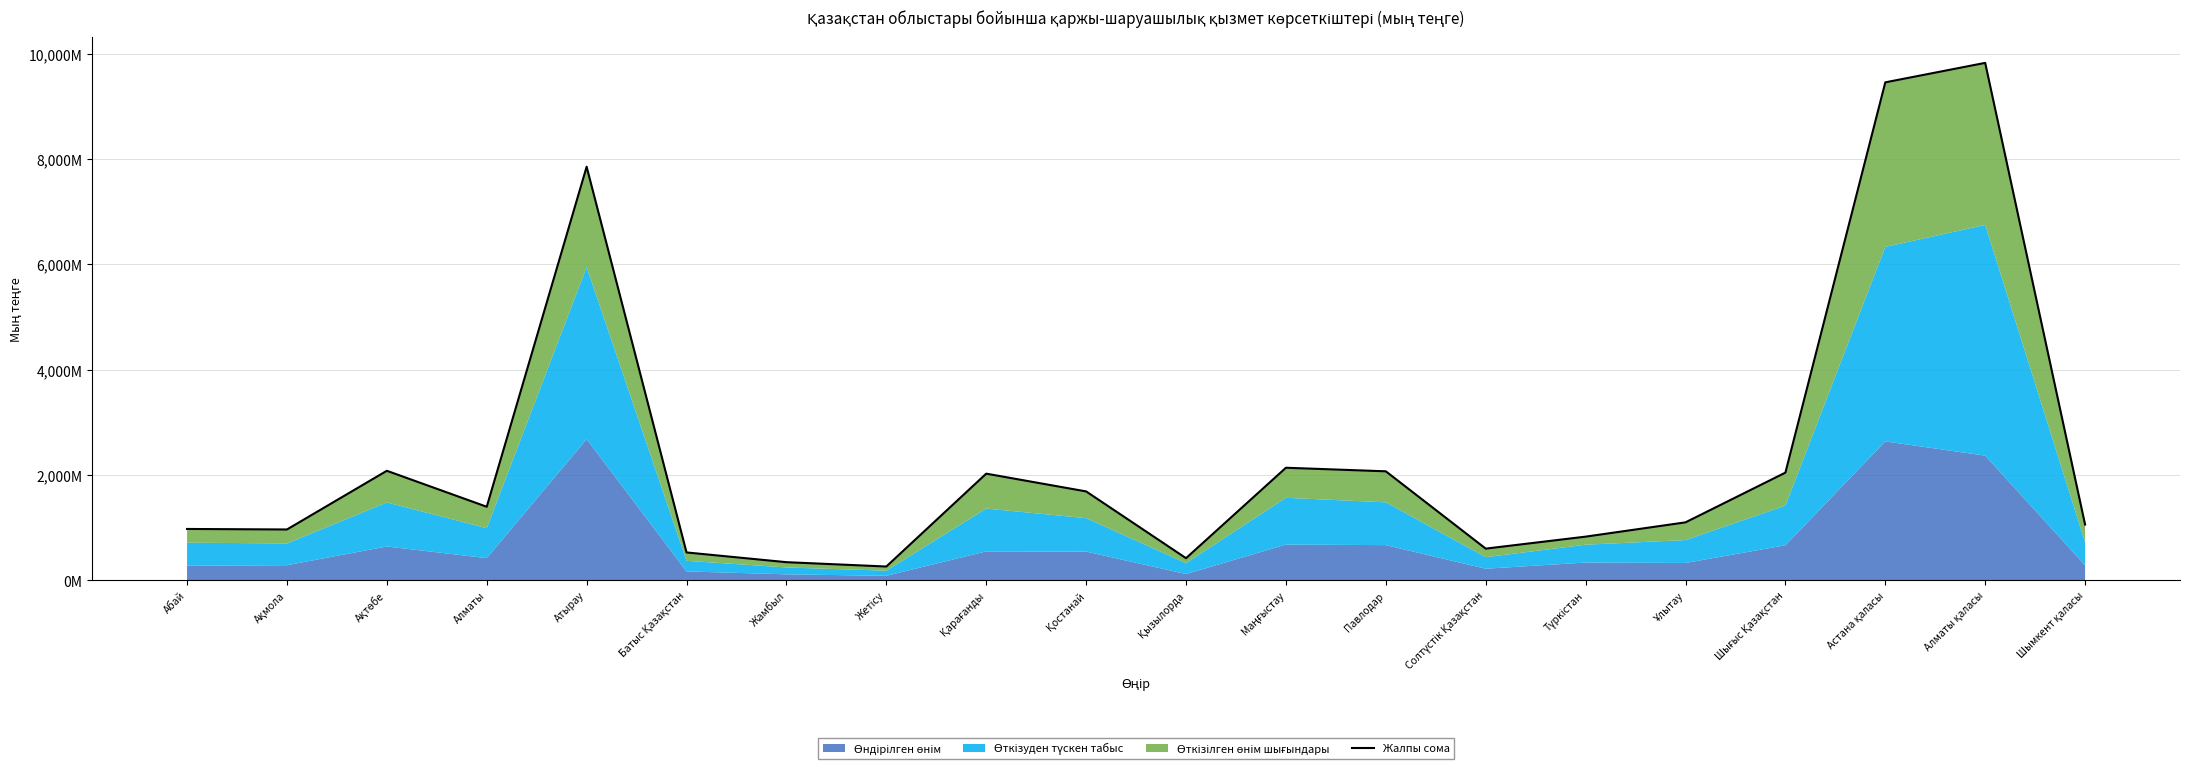

List the labels in order of value, smallest first.

Жетісу, Жамбыл, Қызылорда, Батыс Қазақстан, Солтүстік Қазақстан, Түркістан, Ақмола, Абай, Шымкент қаласы, Ұлытау, Алматы, Қостанай, Қарағанды, Шығыс Қазақстан, Павлодар, Ақтөбе, Маңғыстау, Атырау, Астана қаласы, Алматы қаласы